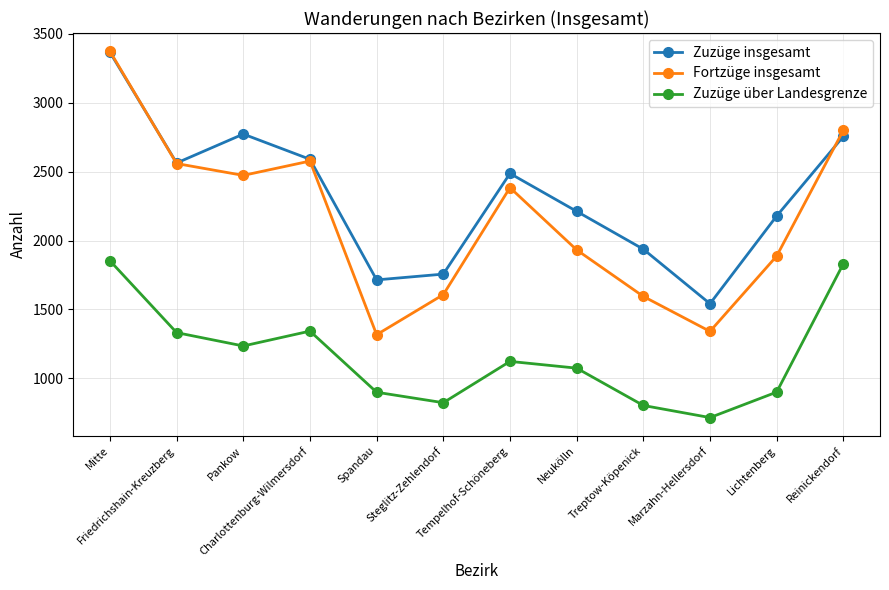

The value of Fortzüge insgesamt at Mitte is 3374. True or false?

True